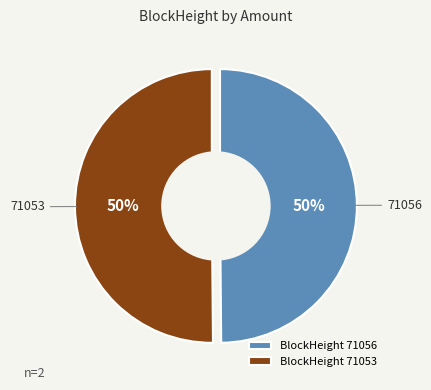

Does 71056 account for over 50% of the chart?

No